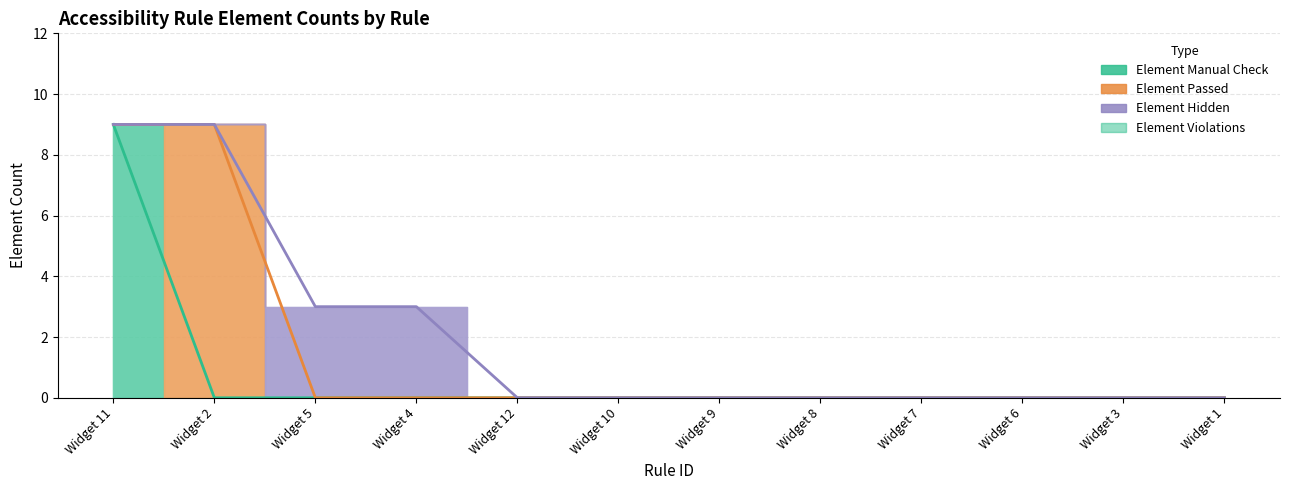

Is the value of Element Passed at Widget 12 greater than the value of Element Violations at Widget 5?

No